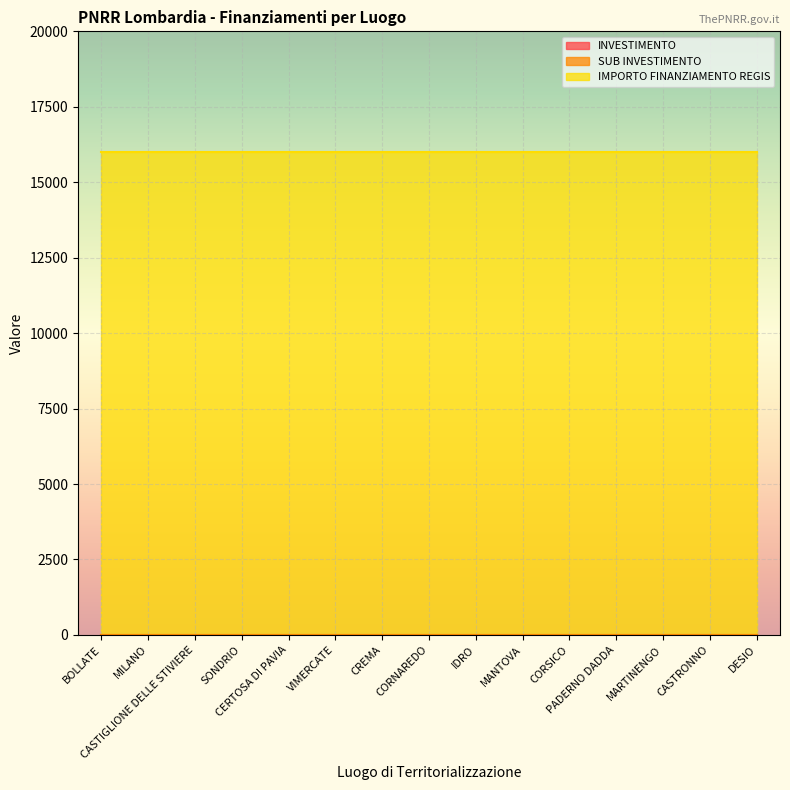

Which category has the lowest value across all series?

BOLLATE